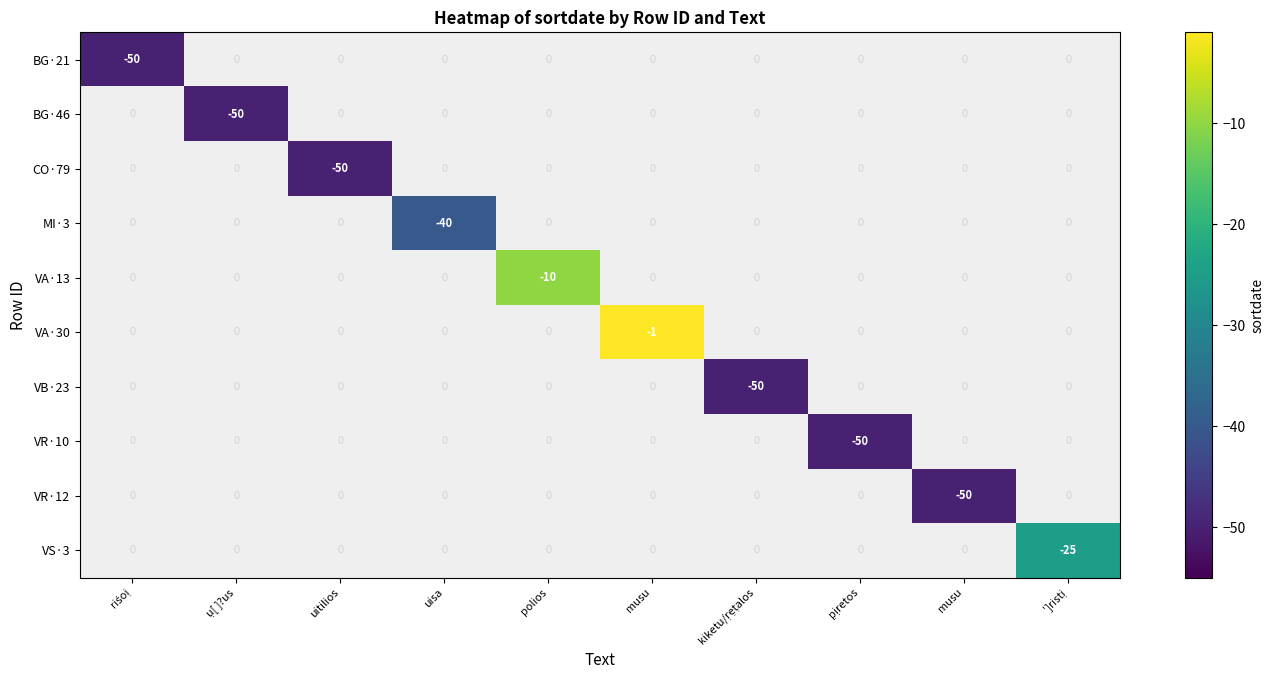

Which series has the largest total across all categories?

VA·30